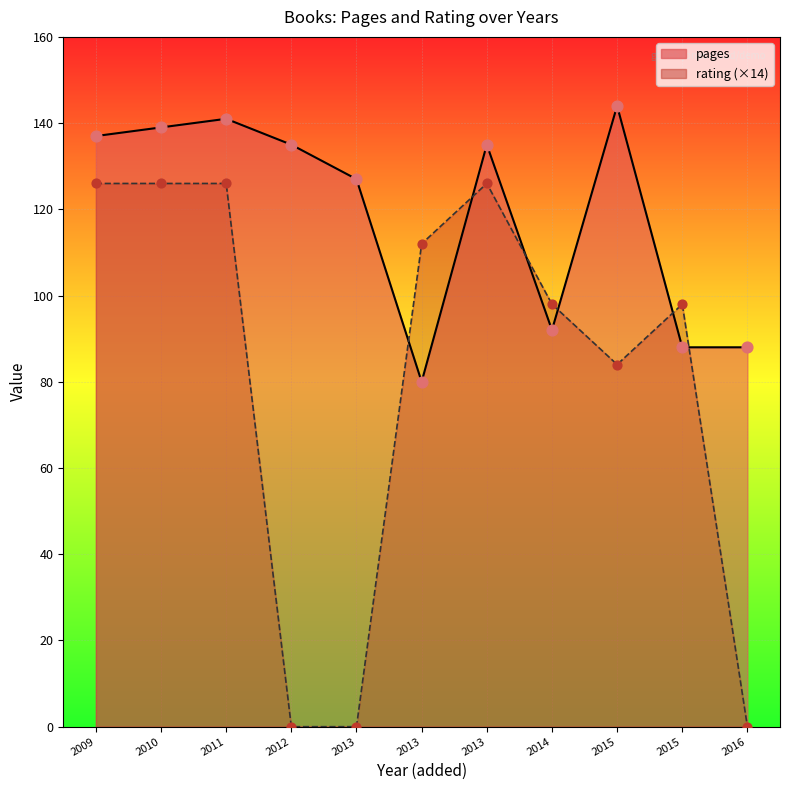

What is the total value across all series at 2009?

146